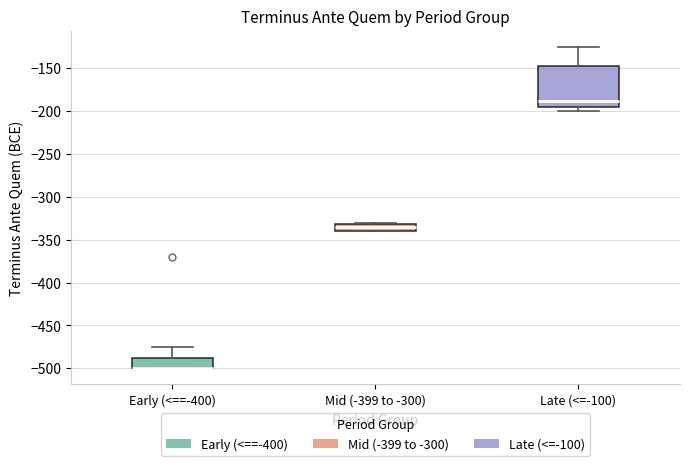

Reading left to right, transcribe this box plot: for each box, give where its median line is, the range the box spans, and where its two whiskers end, as read against the y-axis. The values are not printed on the chart, so give them approximately, as read against the axis.

Early (<==-400): median -500 (drawn on the box's lower edge), box -500 to -485, whiskers -500 to -475
Mid (-399 to -300): median -335, box -340 to -330, whiskers -340 to -330 (just above the box's upper edge)
Late (<=-100): median -190, box -195 to -145, whiskers -200 to -125